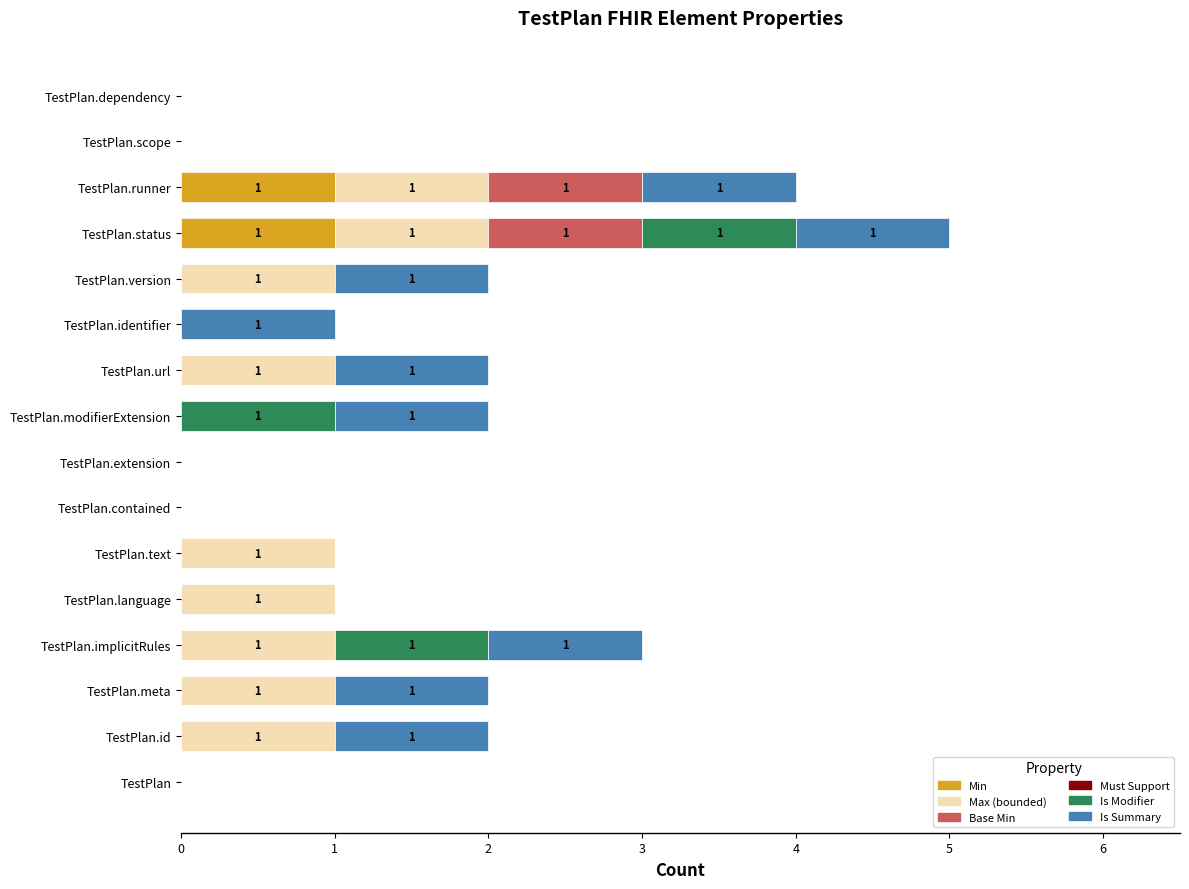

At which category is the sum across all series the highest?

TestPlan.status